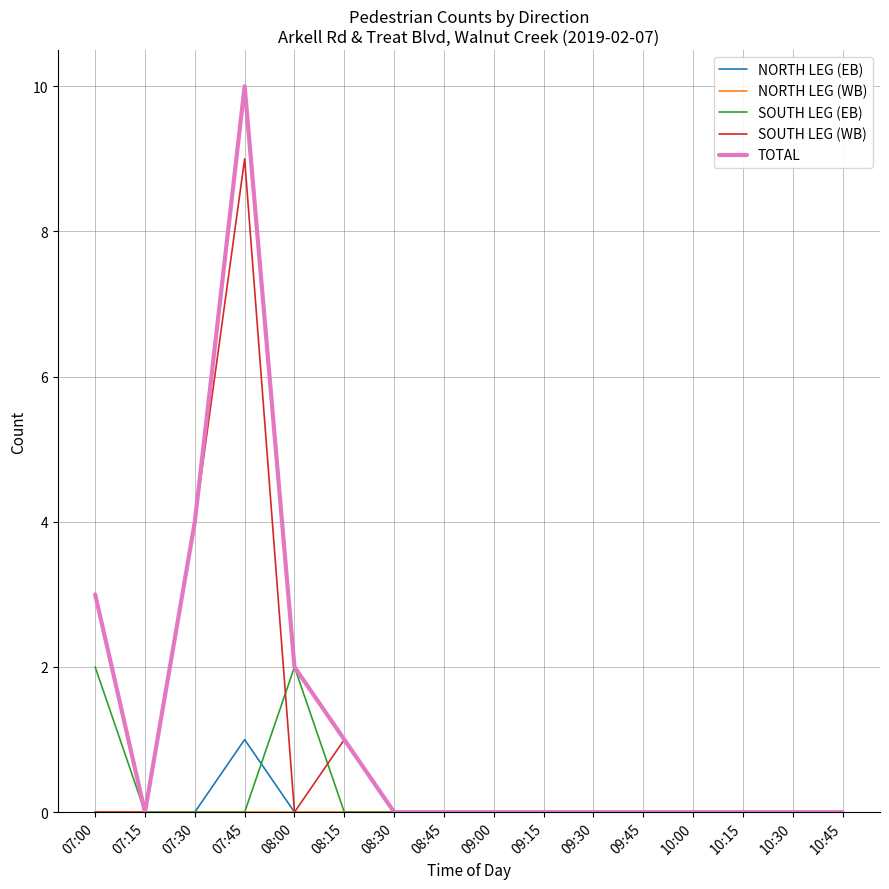

At which category does the chart reach its peak across all series?

07:45